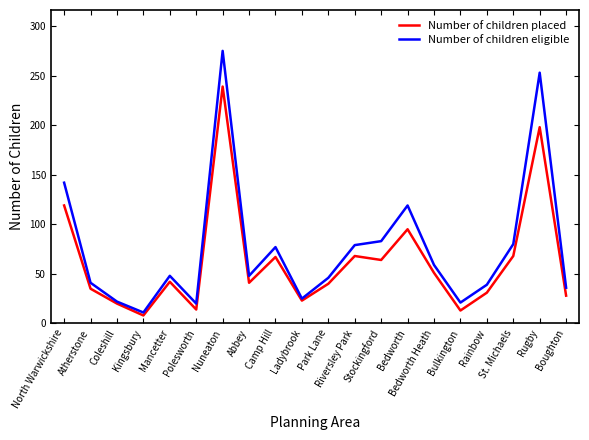

What is the difference between the highest and lowest values at Stockingford?

19